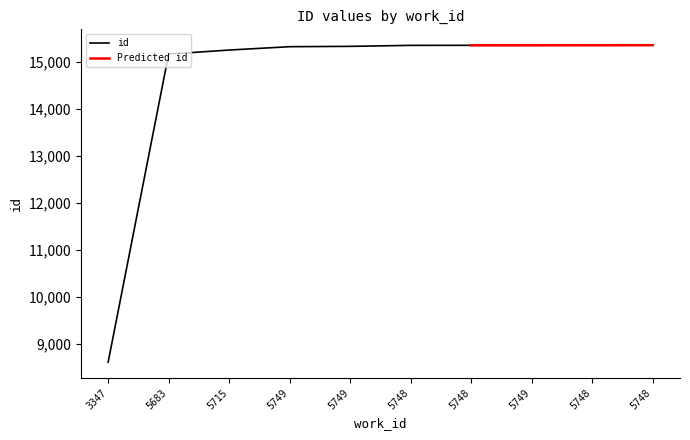

Reading right to left, list all the values displayed in this chart.

5748=15347	5748=15346	5749=15345	5748=15344	5748=15343	5749=15322	5749=15315	5715=15244	5683=15158	3347=8620